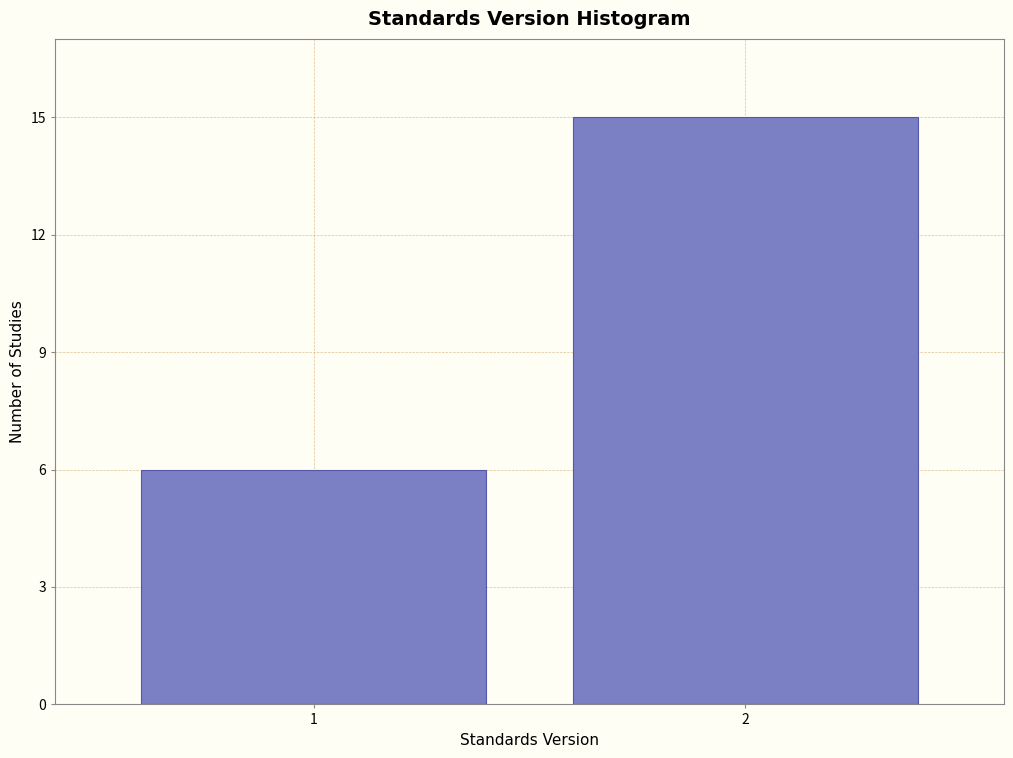

Reading left to right, what are all the values shown in this chart?

6	15